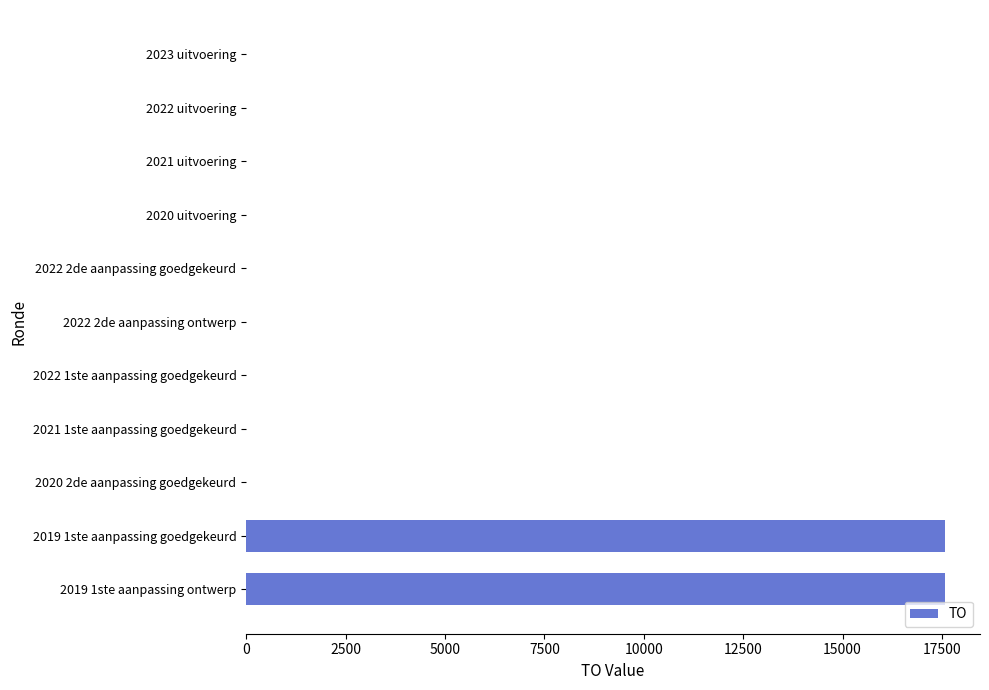

What is the sum of all values?

35156